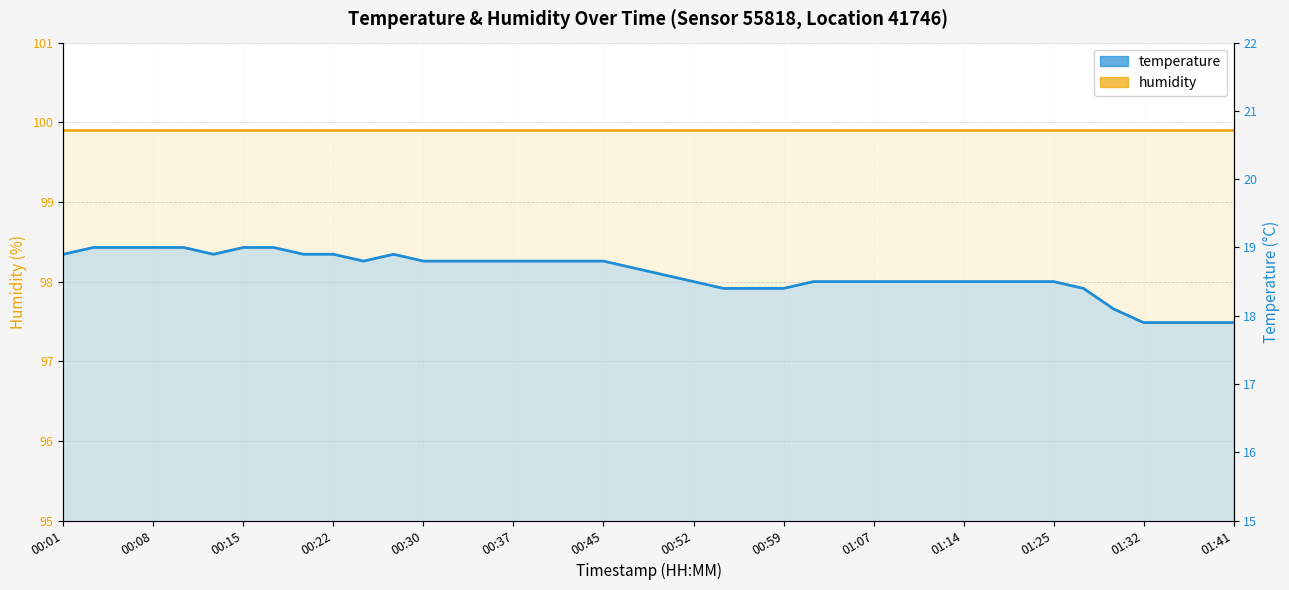

What is the highest value of the temperature_line series?

19.0